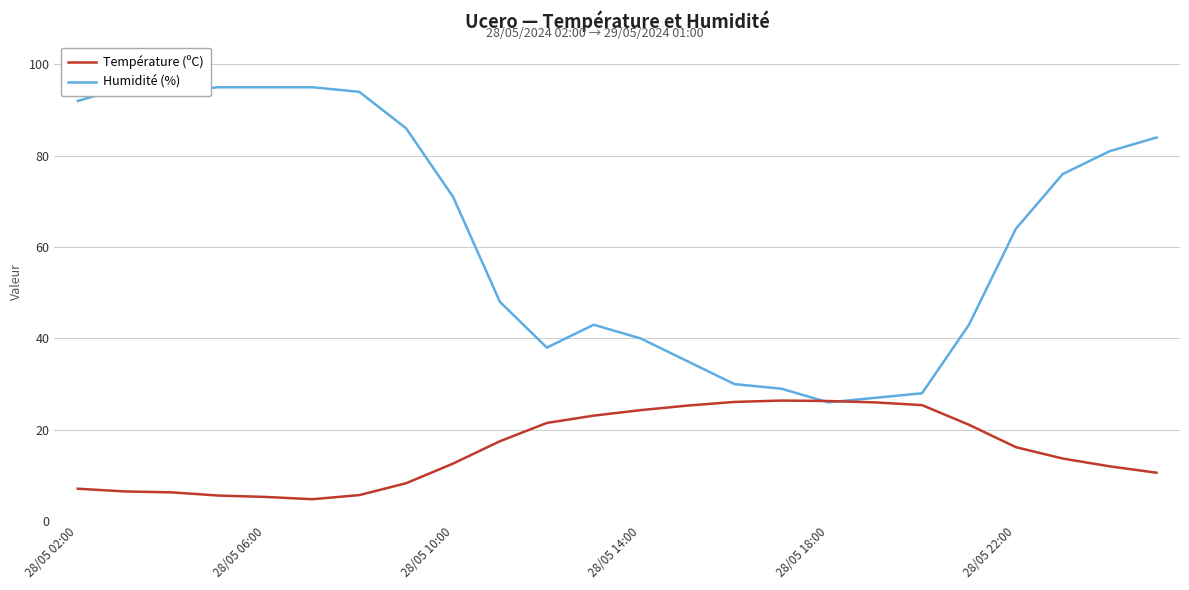

The Température (ºC) series shows 7.1 at 28/05 10:00. True or false?

False